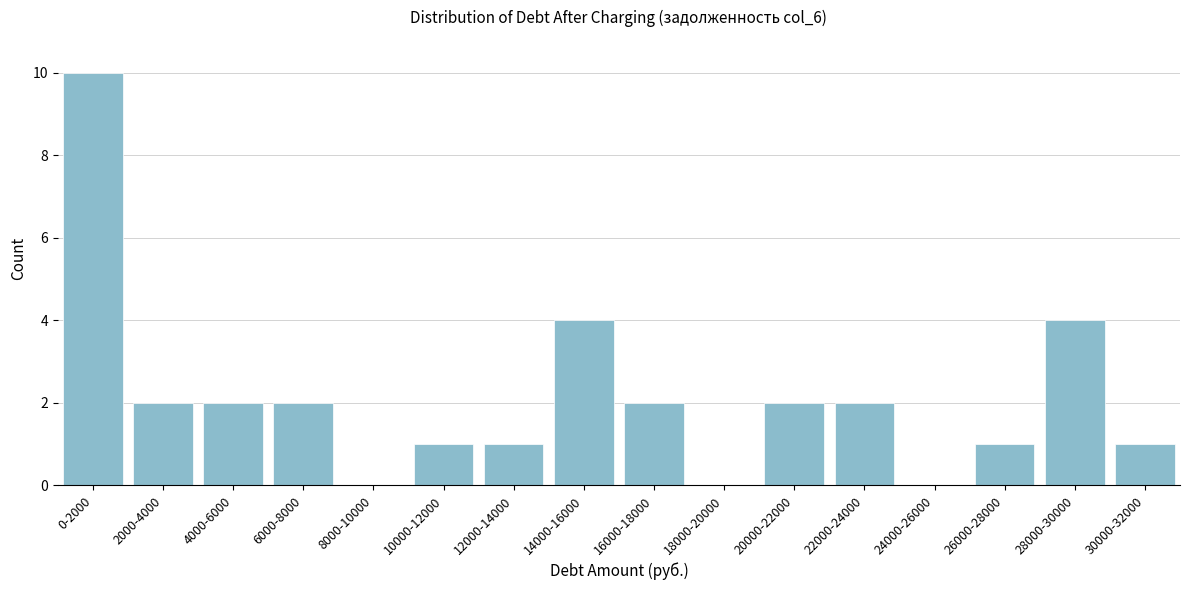

Reading right to left, what are all the values shown in this chart?

30000-32000=1	28000-30000=4	26000-28000=1	24000-26000=0	22000-24000=2	20000-22000=2	18000-20000=0	16000-18000=2	14000-16000=4	12000-14000=1	10000-12000=1	8000-10000=0	6000-8000=2	4000-6000=2	2000-4000=2	0-2000=10